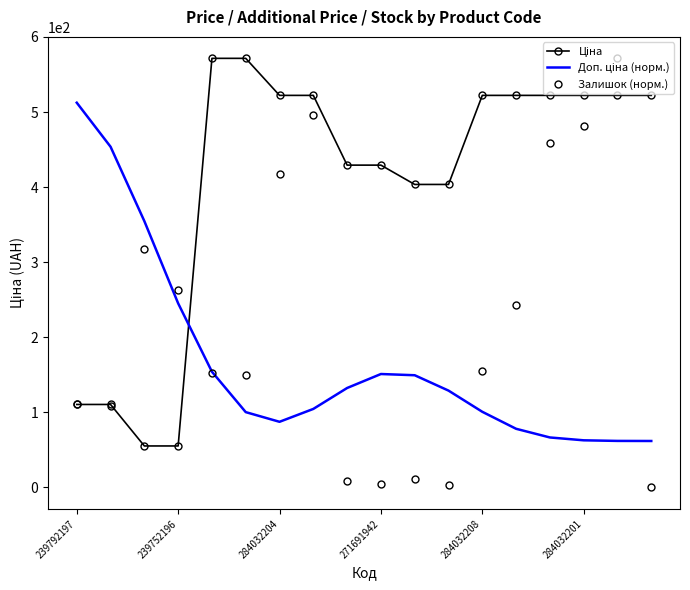

Reading left to right, list all the values displayed in this chart.

Ціна: 110.5	110.5	55.3	55.3	571.6	571.6	522.2	522.2	429.3	429.3	403.6	403.6	522.2	522.2	522.2	522.2	522.2	522.2
Доп. ціна (норм.): 512.5	453.8	354.8	245.3	154.2	100.3	87.5	104.6	132.5	151.1	149.5	129.0	100.8	78.1	66.6	62.8	62.0	61.9
Залишок (норм.): 110.9	109.0	317.7	262.5	152.3	149.7	417.4	496.0	8.3	4.9	11.3	3.8	155.7	242.9	458.4	481.7	571.6	0.0